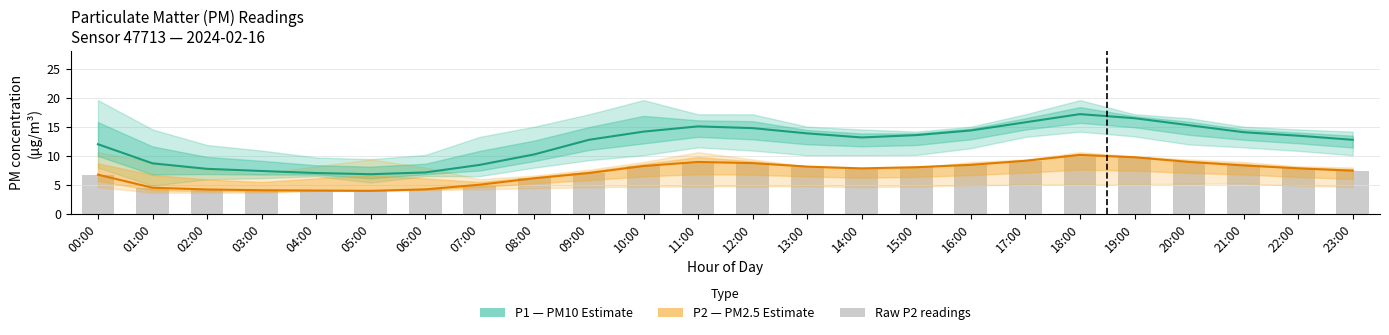

Reading left to right, what are all the values shown in this chart?

P1 (PM10 estimate): 00:00=12.0	01:00=8.8	02:00=7.8	03:00=7.5	04:00=7.1	05:00=6.9	06:00=7.2	07:00=8.5	08:00=10.3	09:00=12.8	10:00=14.2	11:00=15.1	12:00=14.8	13:00=13.9	14:00=13.2	15:00=13.6	16:00=14.4	17:00=15.8	18:00=17.2	19:00=16.5	20:00=15.3	21:00=14.1	22:00=13.5	23:00=12.8
P2 (PM2.5 estimate): 00:00=6.8	01:00=4.6	02:00=4.3	03:00=4.2	04:00=4.1	05:00=4.0	06:00=4.3	07:00=5.1	08:00=6.2	09:00=7.1	10:00=8.3	11:00=9.0	12:00=8.8	13:00=8.2	14:00=7.9	15:00=8.1	16:00=8.5	17:00=9.2	18:00=10.2	19:00=9.8	20:00=9.0	21:00=8.4	22:00=7.9	23:00=7.5